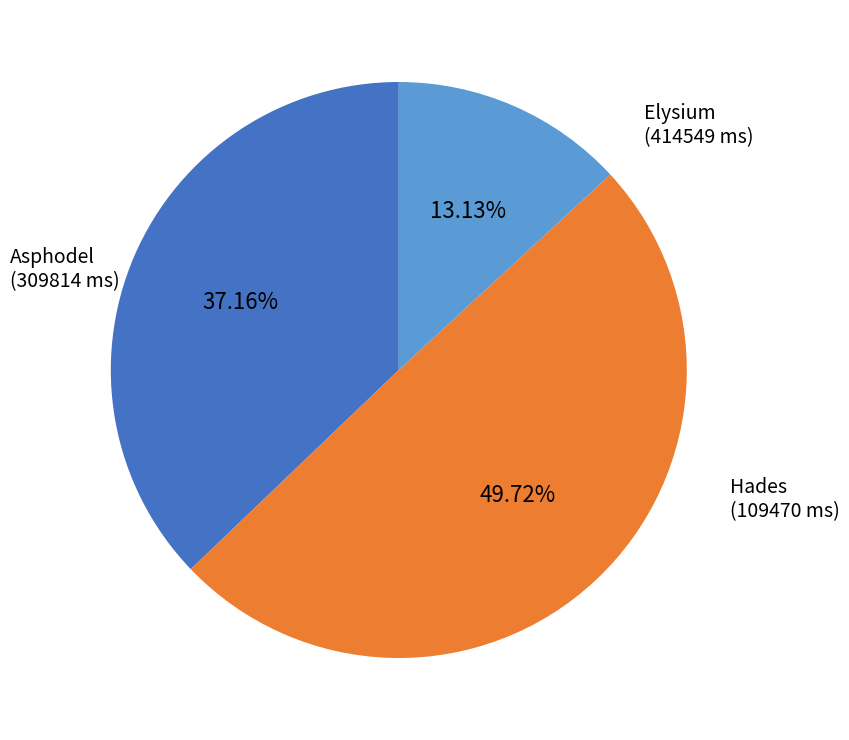

Is Asphodel the majority of the pie?

No